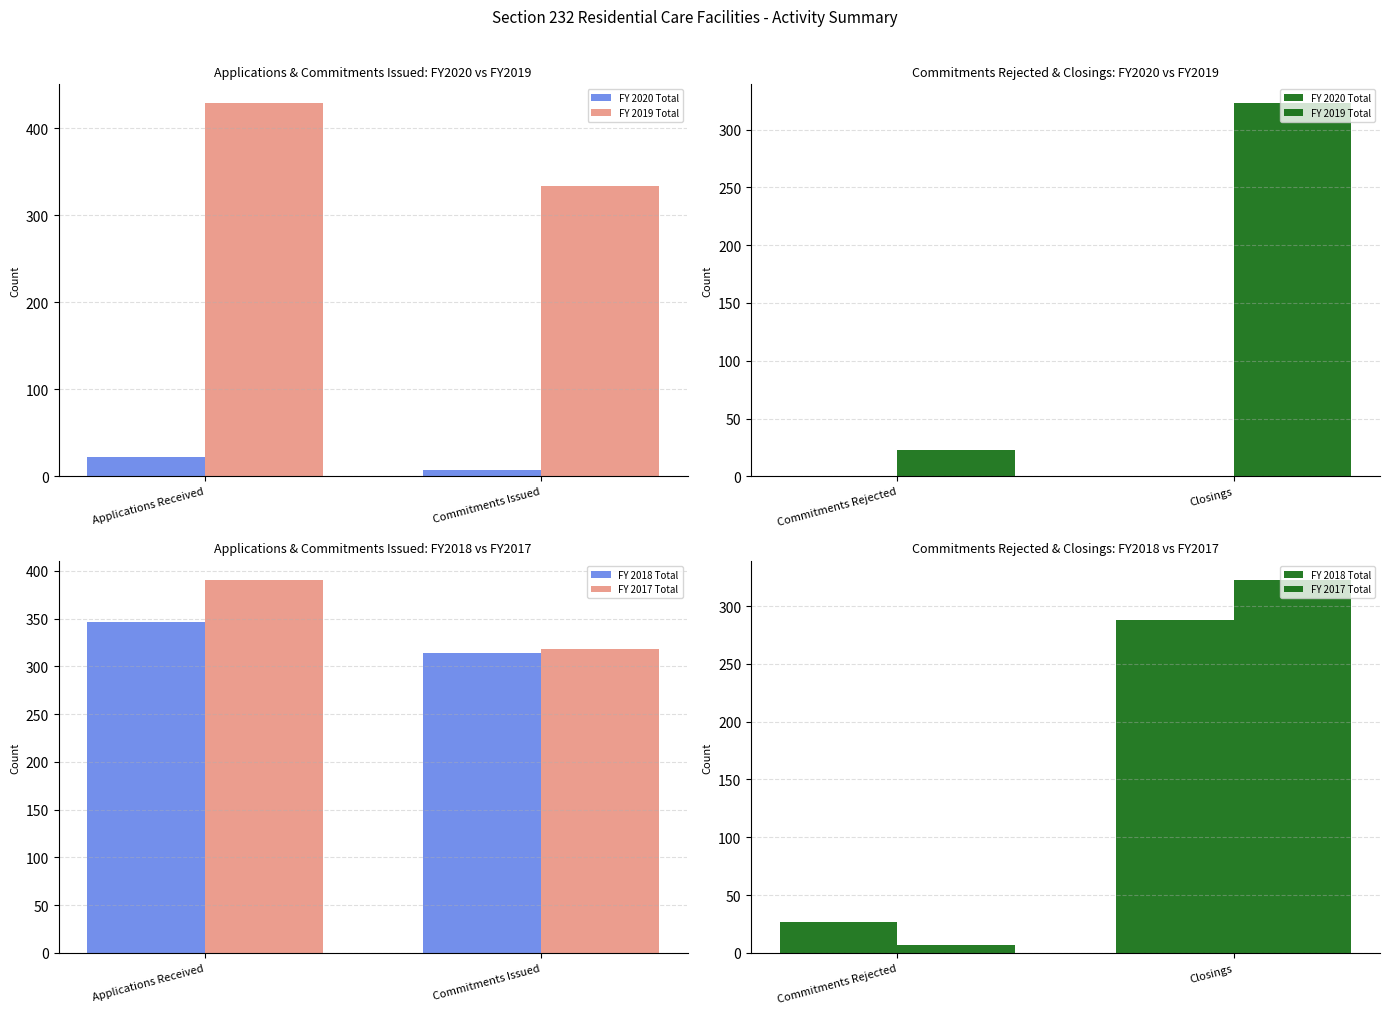

What is the label of the 1st bar from the right?

Closings